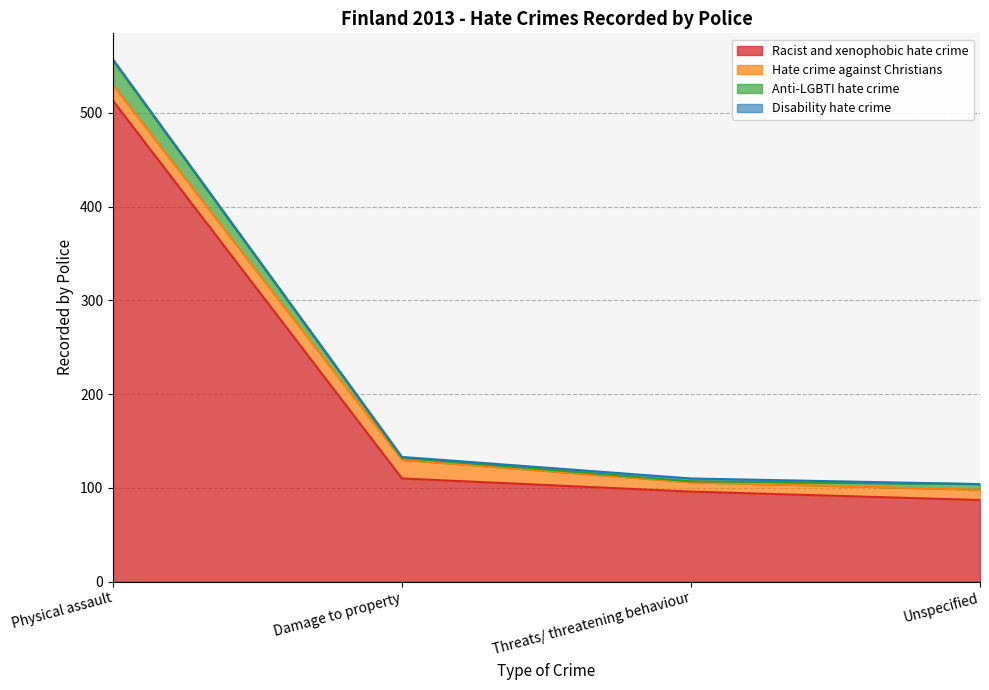

Is it true that Racist and xenophobic hate crime equals 96 at Threats/ threatening behaviour?

True